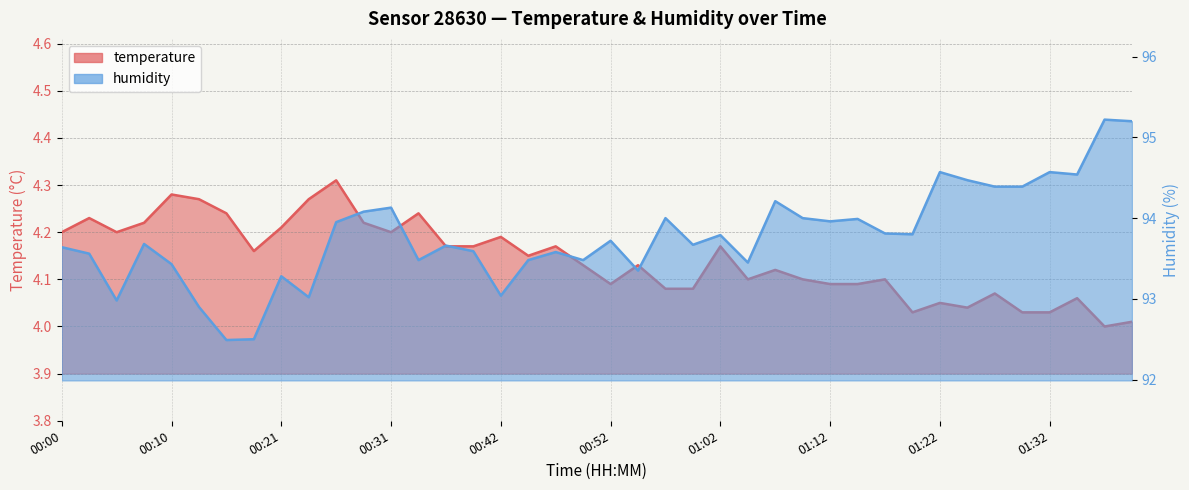

What position from the left is 01:04?

26